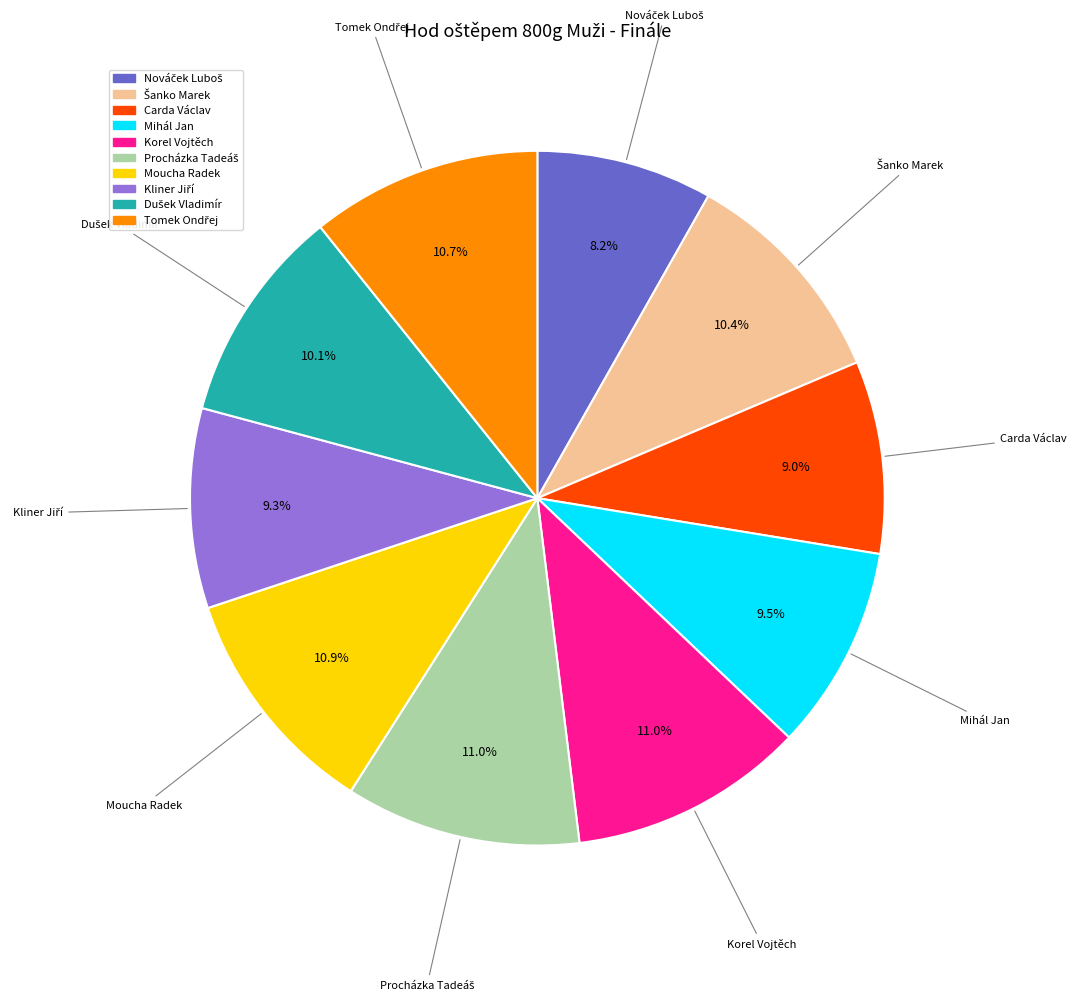

Does Carda Václav represent more than half of the total?

No